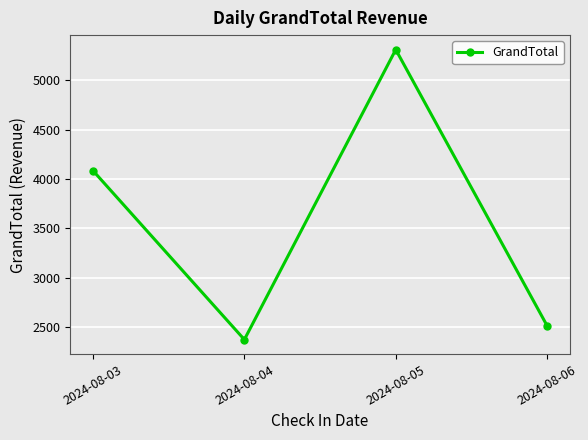

How many points are lower than both their immediate neighbors (excluding endpoints)?

1